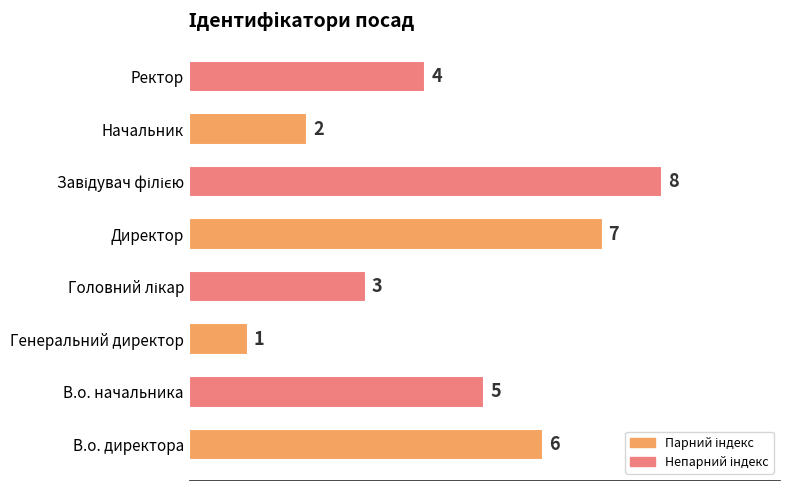

What is the greatest value displayed?

8